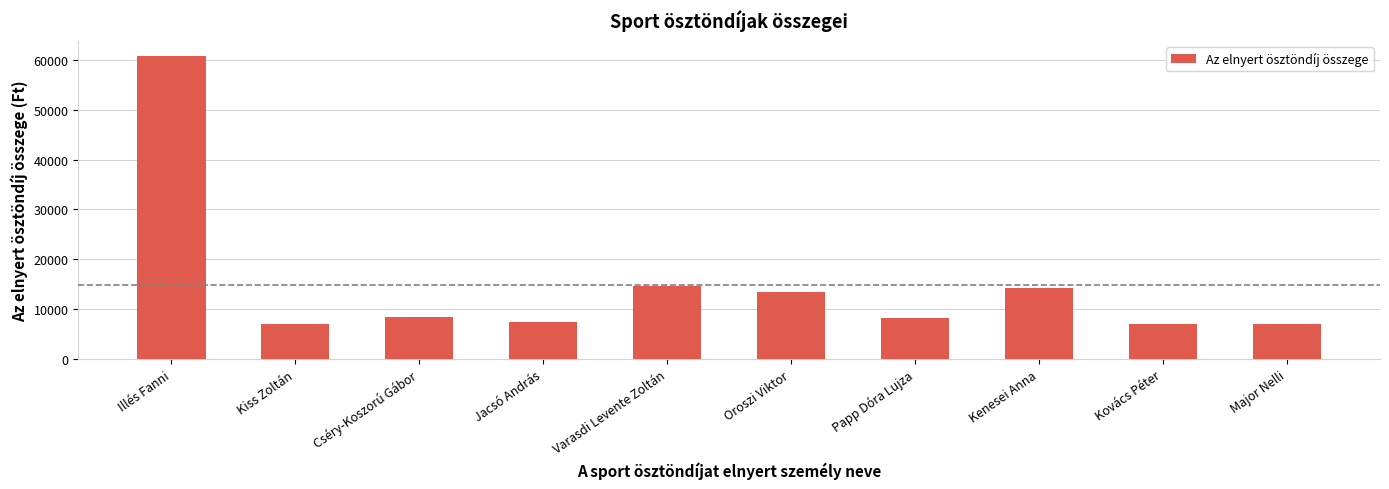

What is the greatest value displayed?

60750